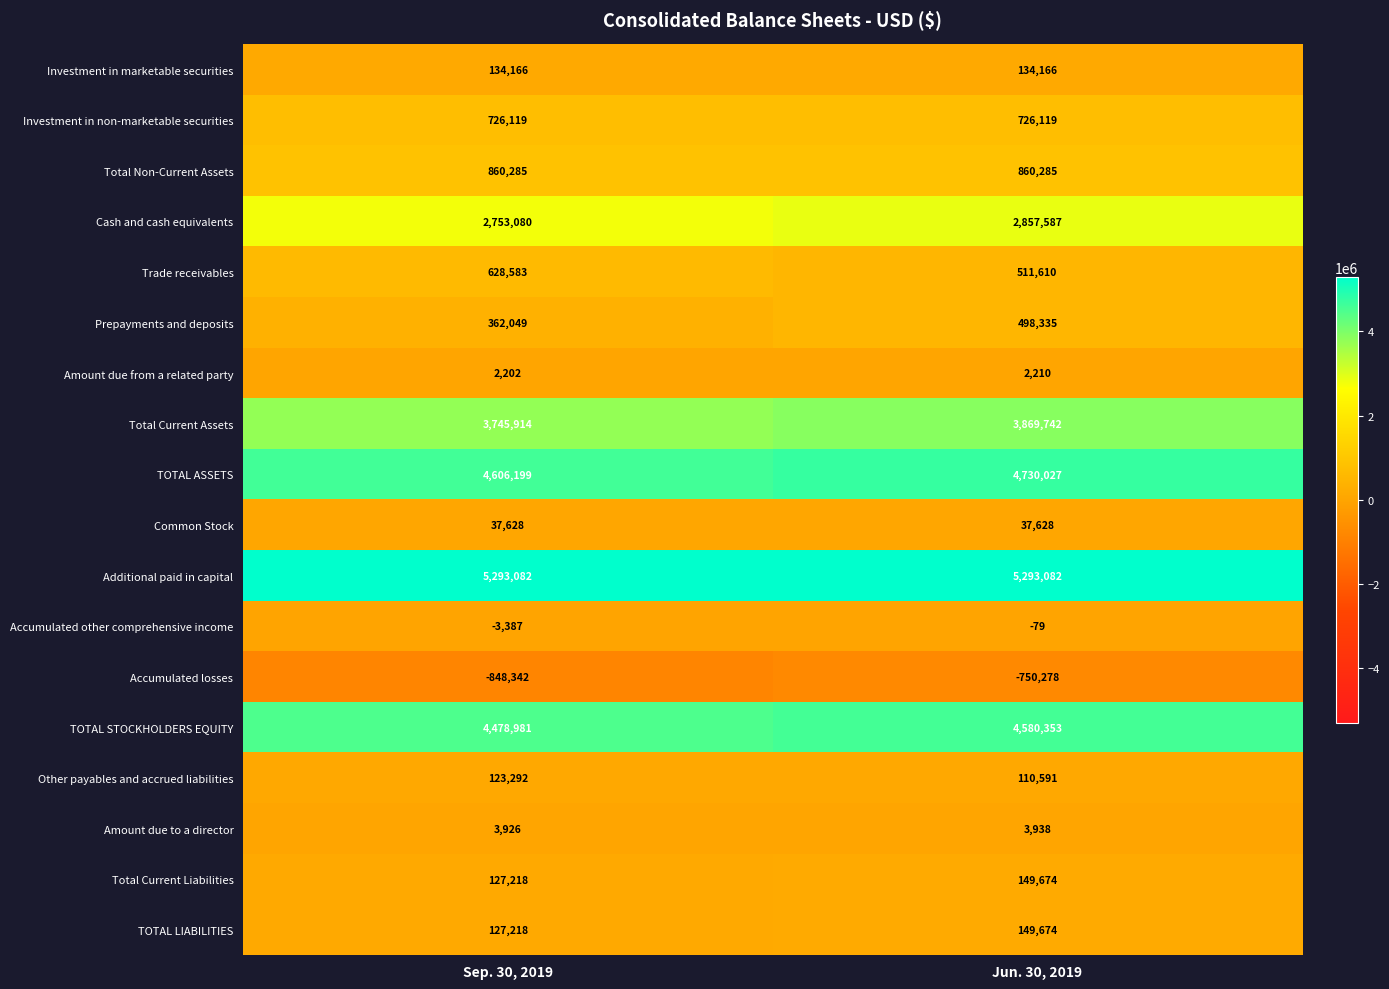

The value of Amount due to a director at Jun. 30, 2019 is 2340. True or false?

False